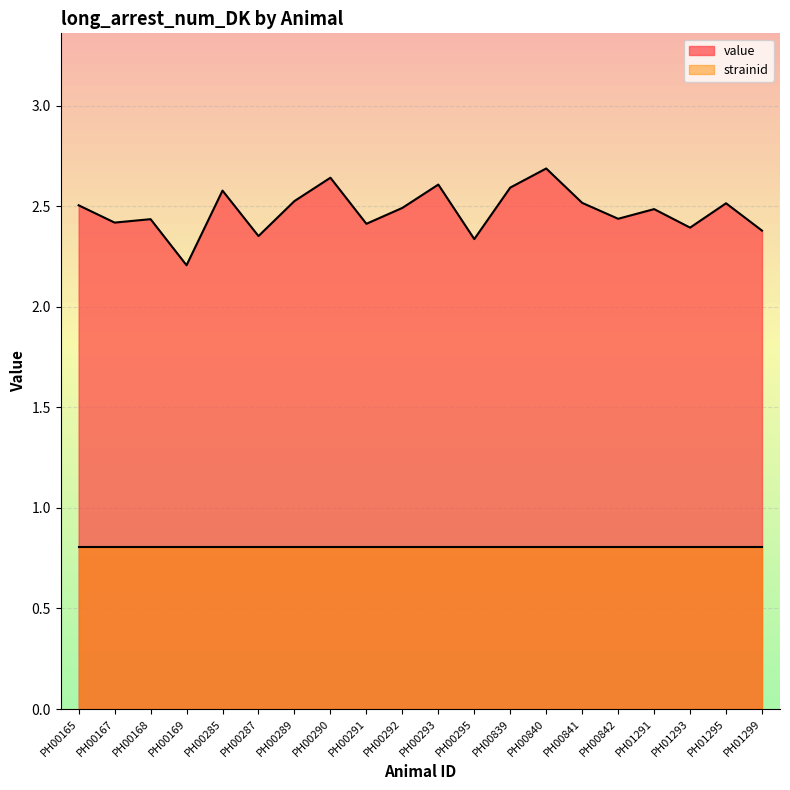

The value at PH00290 is 2.6. True or false?

True